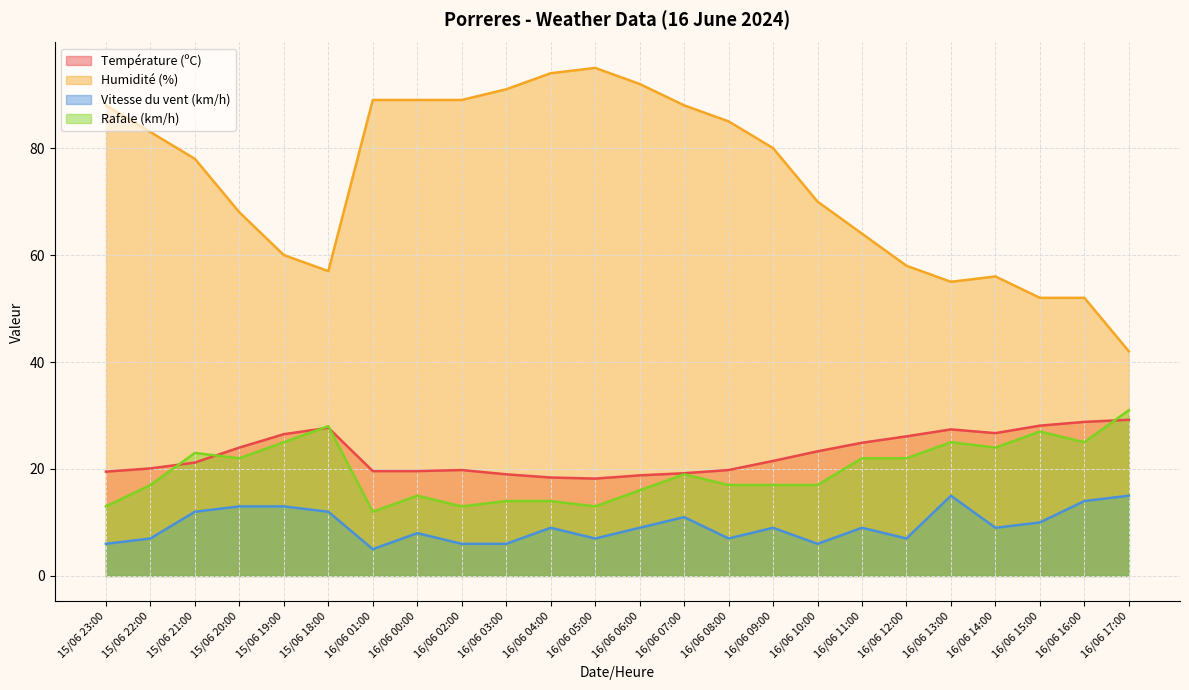

What is the difference between the second highest and minimum values in the Vitesse du vent (km/h) series?

10.0